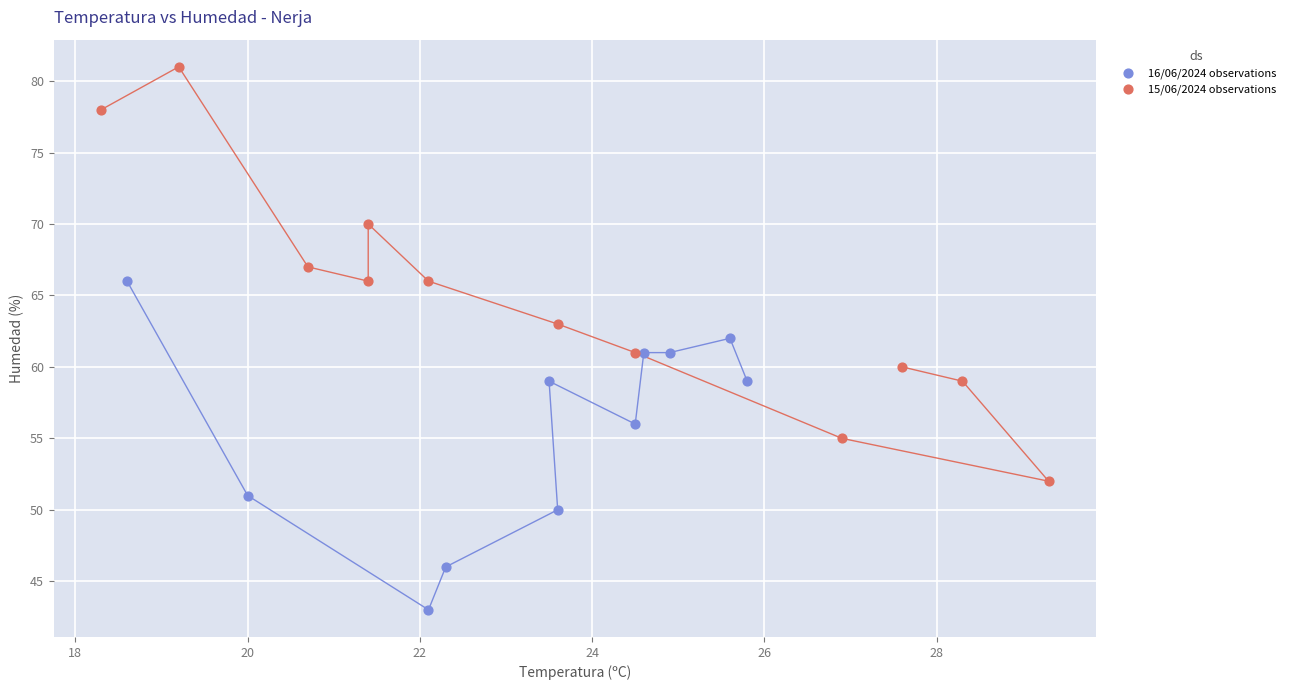

Which series contains the highest Y value?

15/06/2024 observations